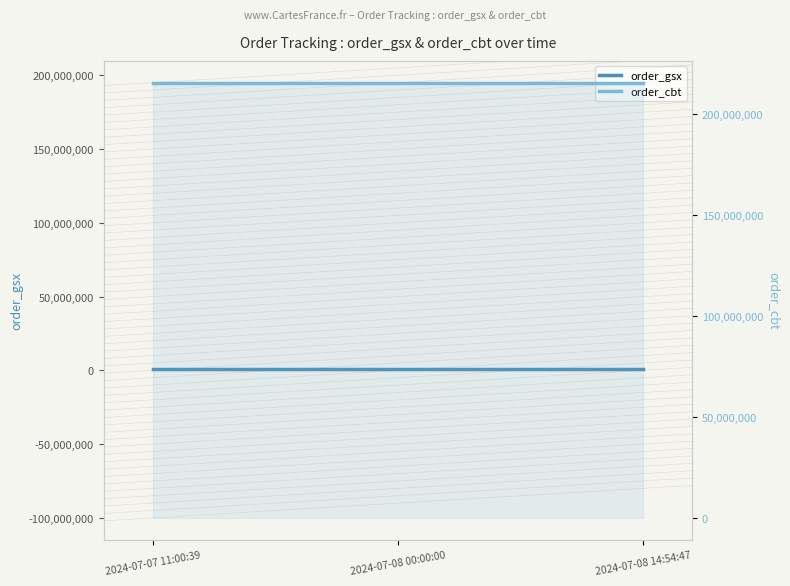

True or false: order_cbt has a value of 215527432 at 2024-07-07 11:00:39.

True